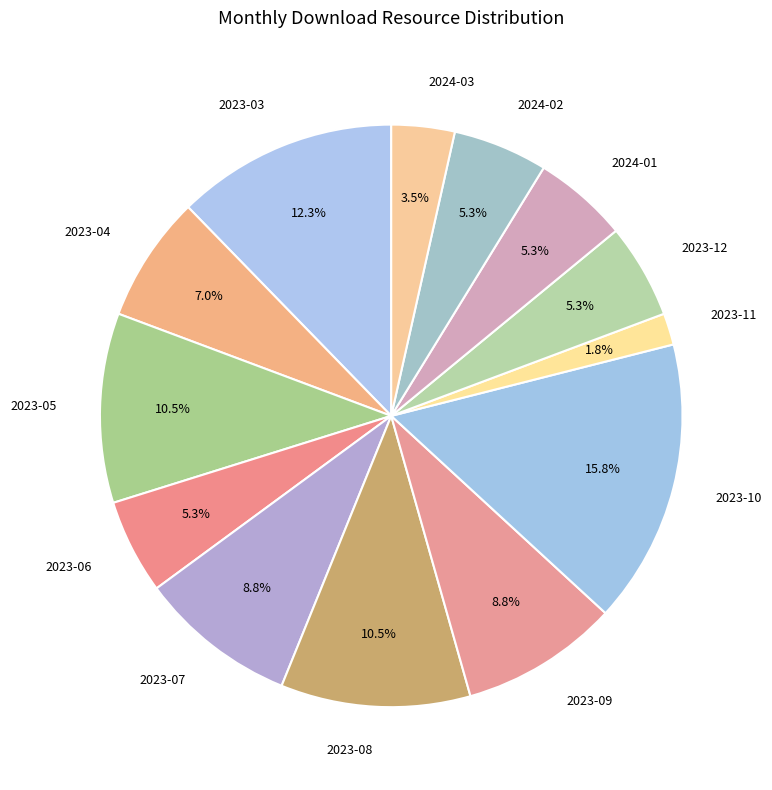

Is there any slice that represents more than half of the pie?

No